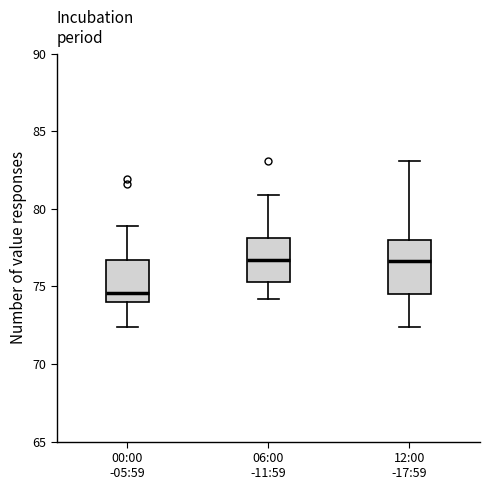

Where is the upper edge of the box for 06:00 -11:59 on the y-axis? The values are not printed on the chart, so give them approximately, as read against the axis.

78.0